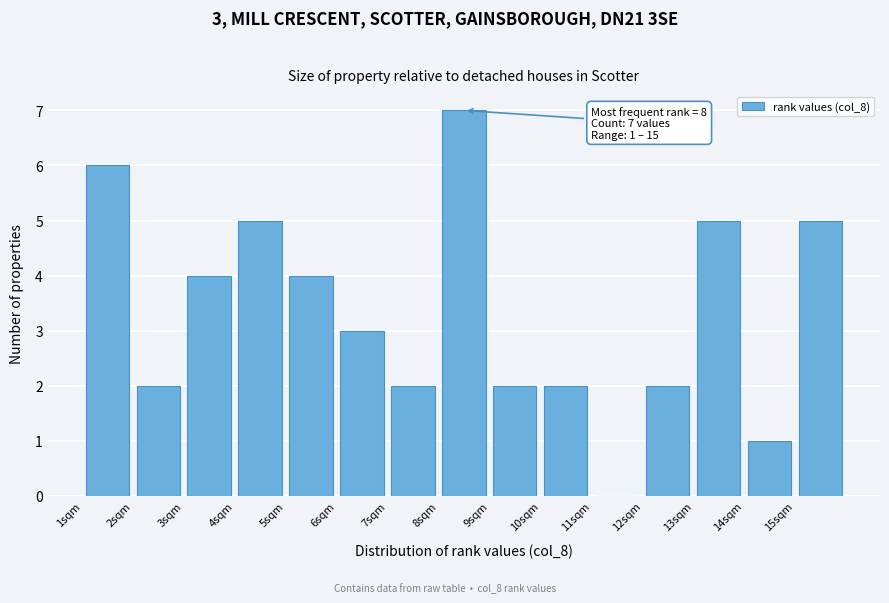

Over which range of the x-axis is the bar tallest?

8 to 9